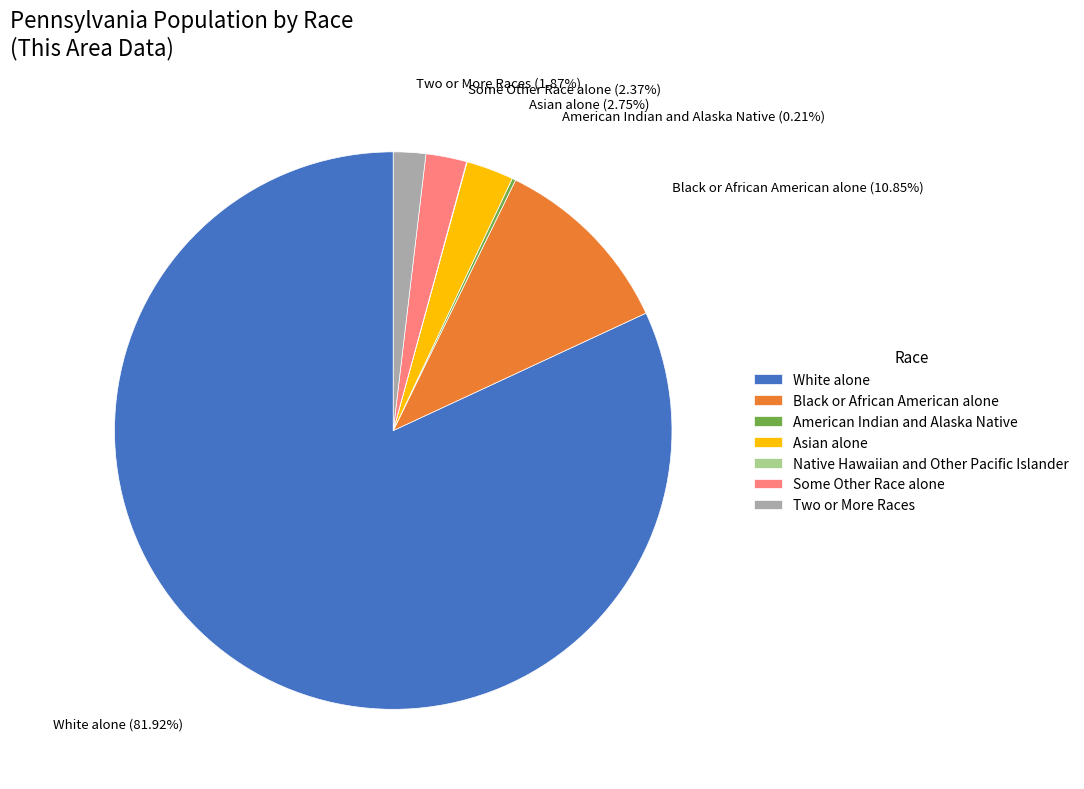

Between Asian alone and White alone, which is larger?

White alone